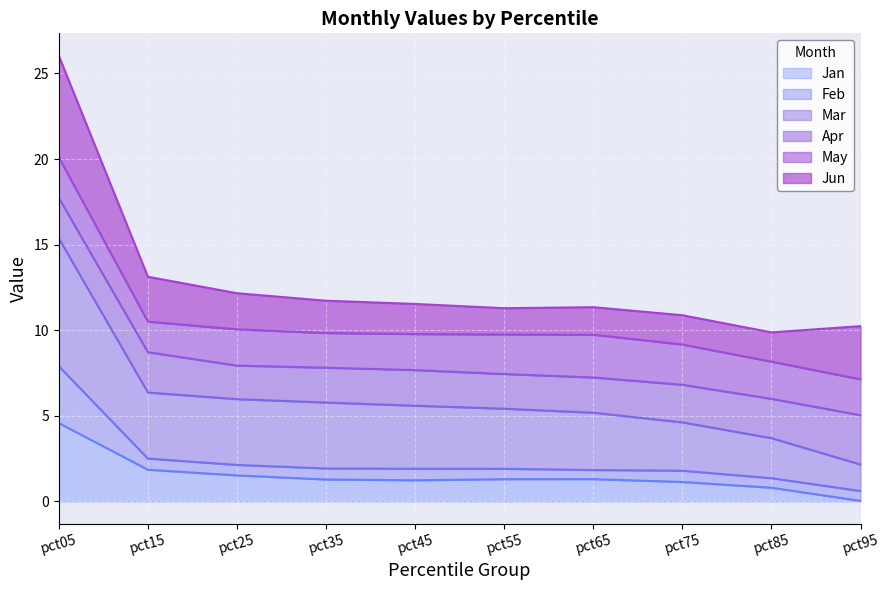

The Jan series shows 0.0 at pct95. True or false?

True